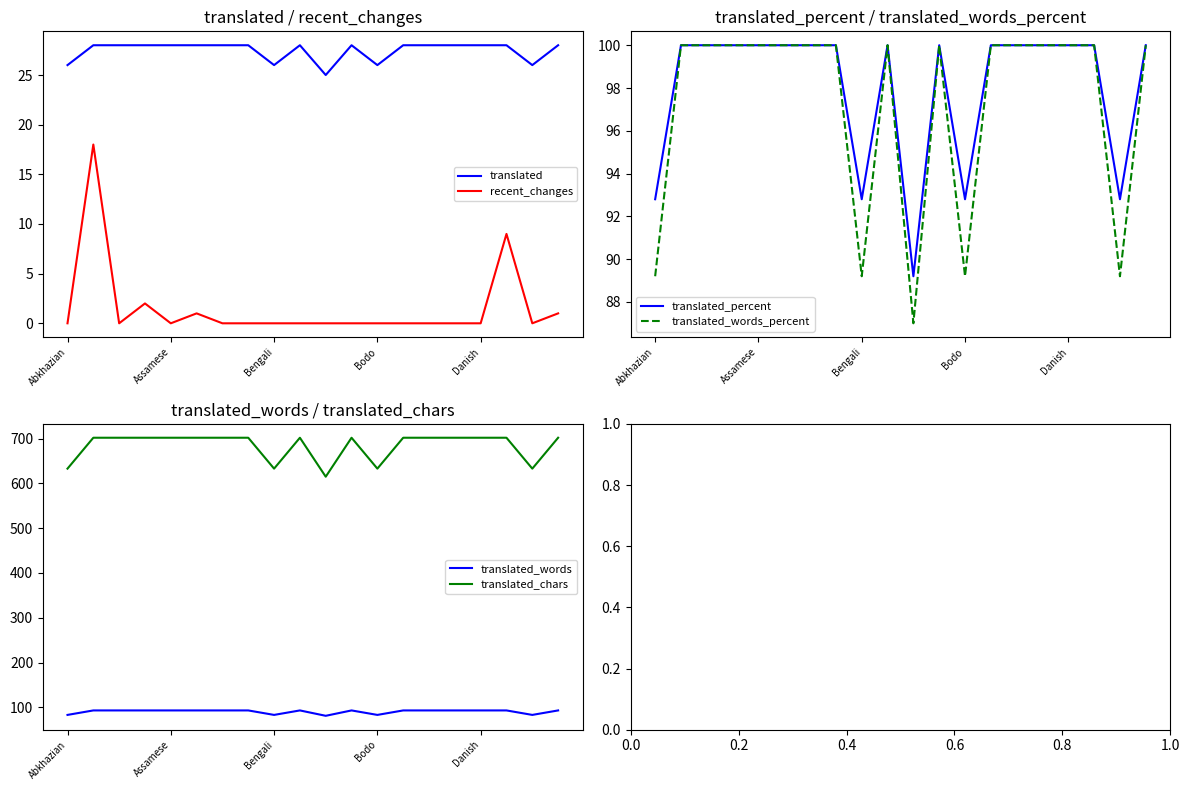

True or false: translated and recent_changes cross at least once.

False